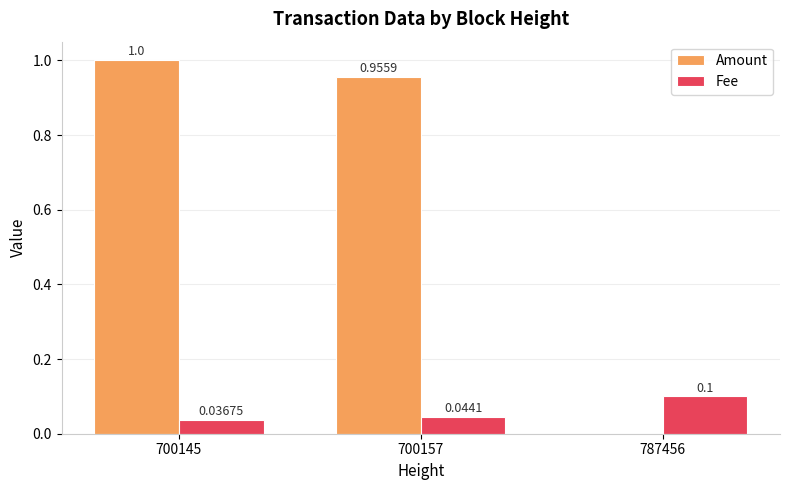

What is the total value across all series at 700145?

1.0